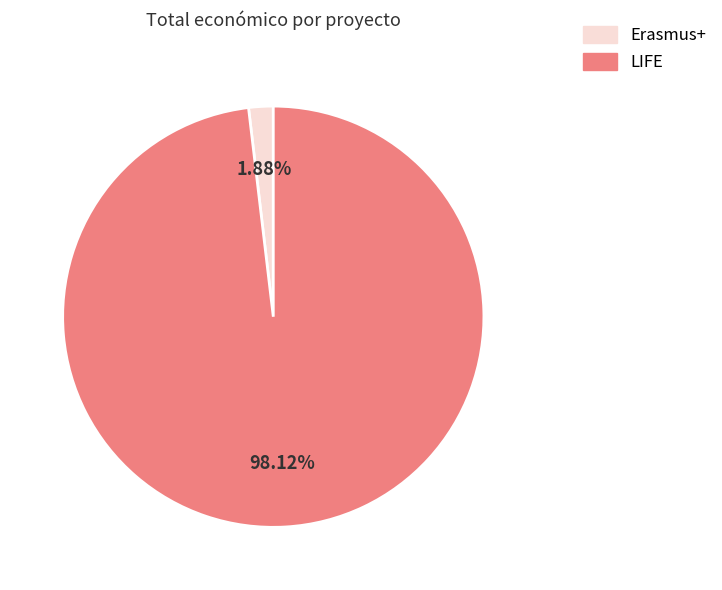

Rank the categories by value from lowest to highest.

Erasmus+, LIFE